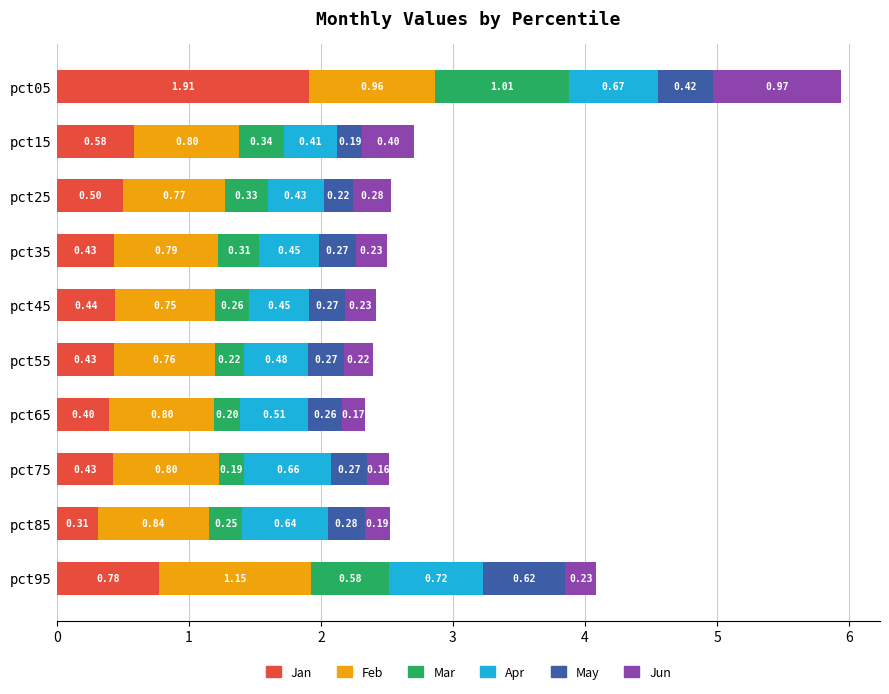

What is the total value across all series at pct55?

2.4